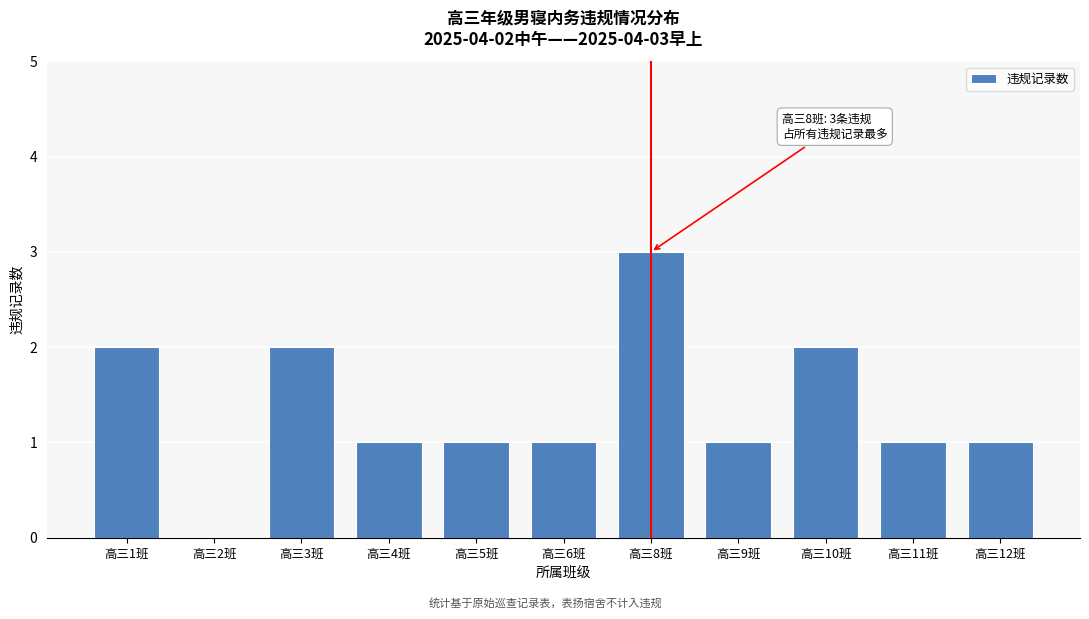

Reading left to right, extract all data points from this chart.

高三1班=2	高三2班=0	高三3班=2	高三4班=1	高三5班=1	高三6班=1	高三8班=3	高三9班=1	高三10班=2	高三11班=1	高三12班=1